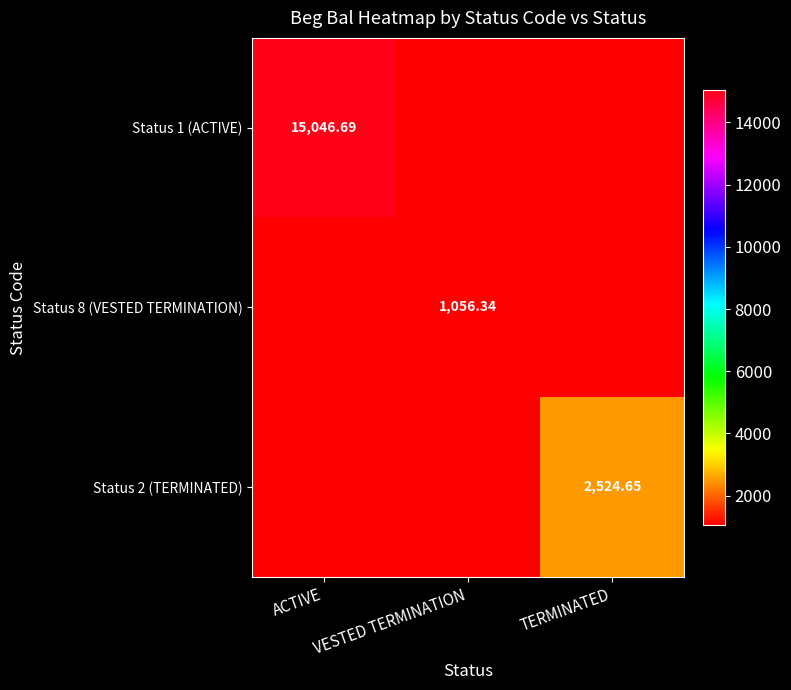

Rank the series by their maximum value, from highest to lowest.

Status 1 (ACTIVE), Status 2 (TERMINATED), Status 8 (VESTED TERMINATION)